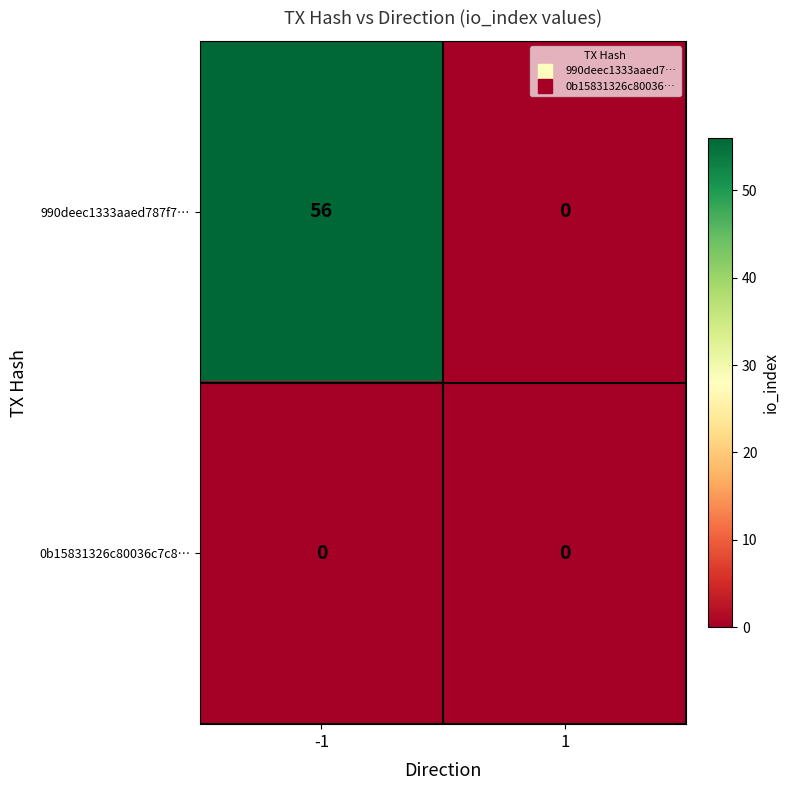

List the series in order of their overall mean, lowest first.

0b15831326c80036c7c8…, 990deec1333aaed787f7…